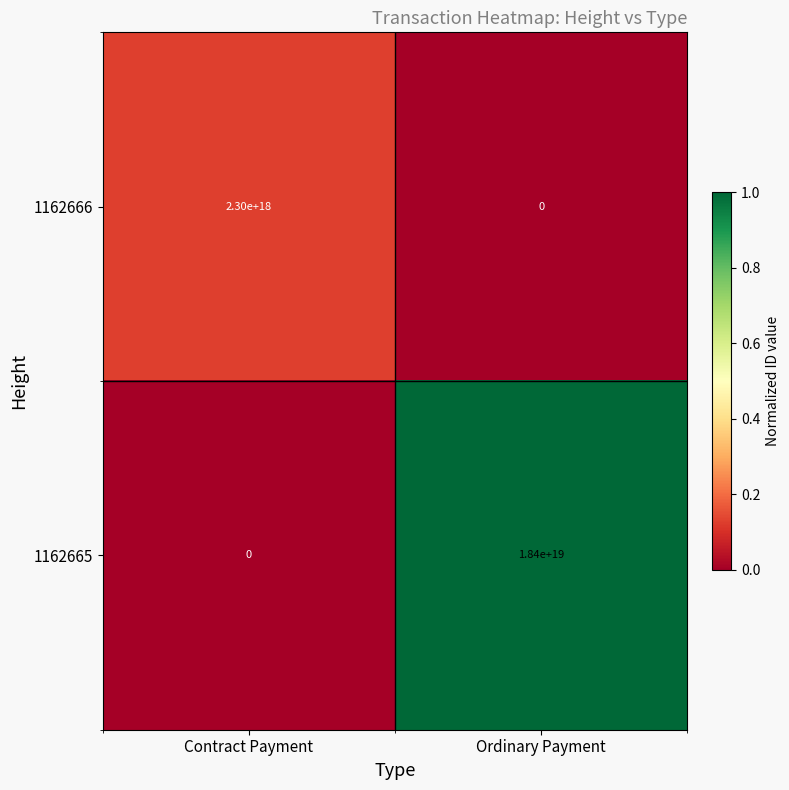

Which category has the highest value in the 1162665 series?

Ordinary Payment